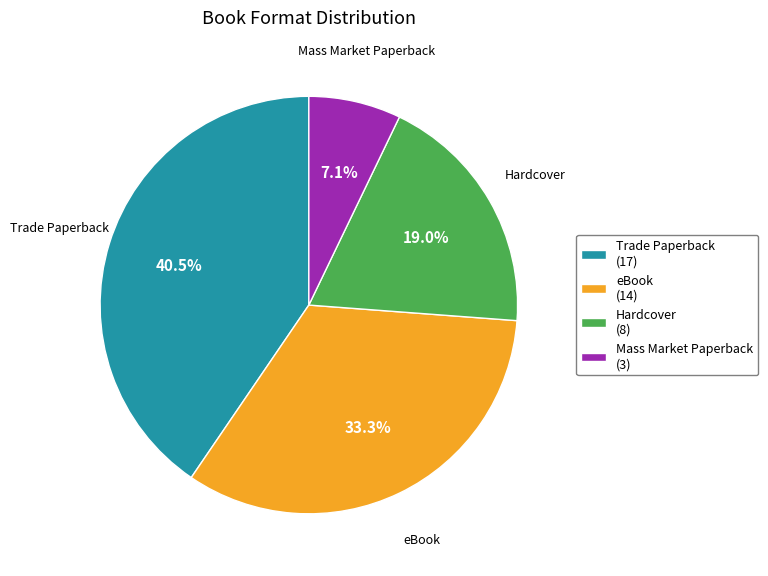

Which slice is the largest?

Trade Paperback